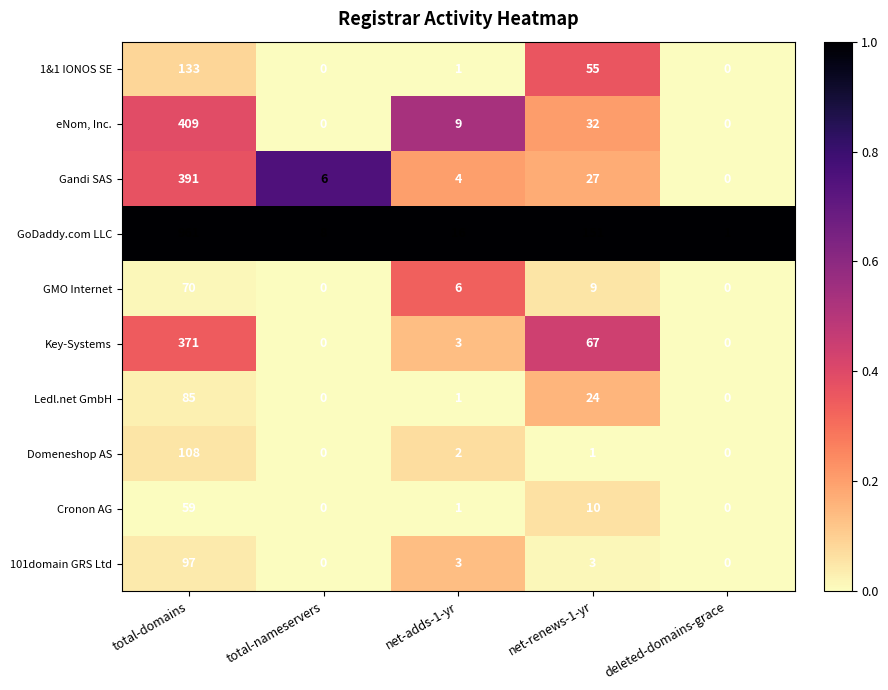

The 101domain GRS Ltd series shows 63 at deleted-domains-grace. True or false?

False